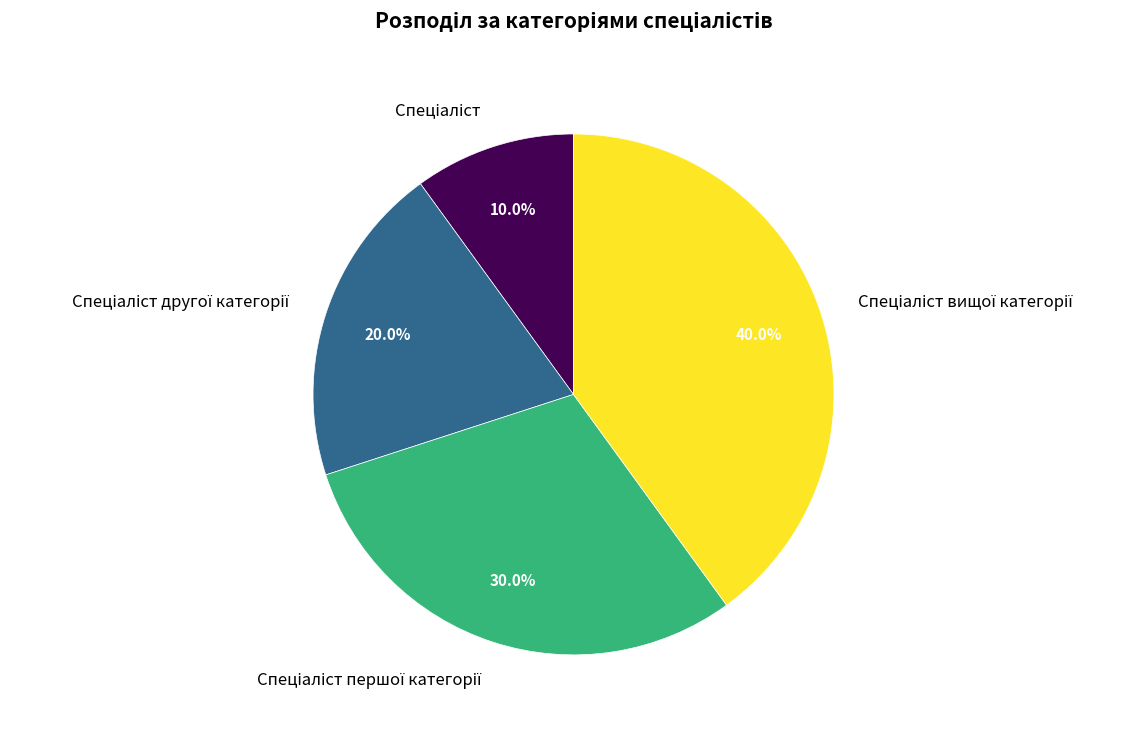

Does any single category account for the majority?

No